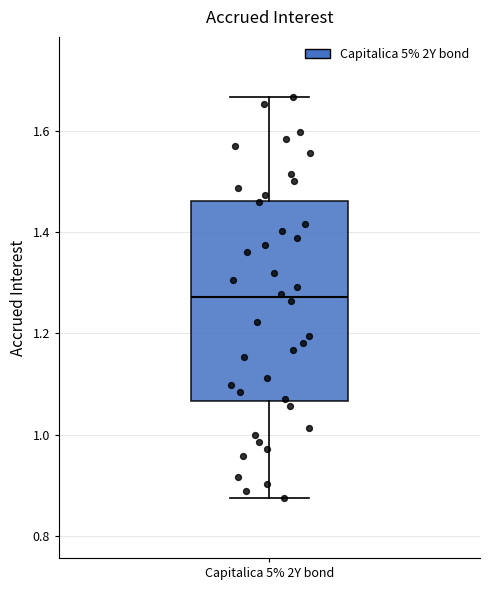

Where is the lower edge of the box for Capitalica 5% 2Y bond on the y-axis? The values are not printed on the chart, so give them approximately, as read against the axis.

1.06